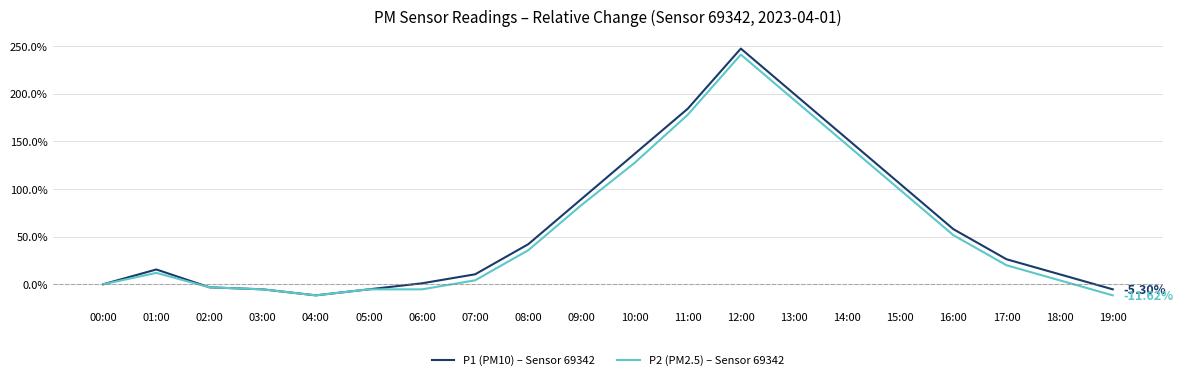

Where is the first local maximum for P2 (PM2.5) – Sensor 69342?

01:00